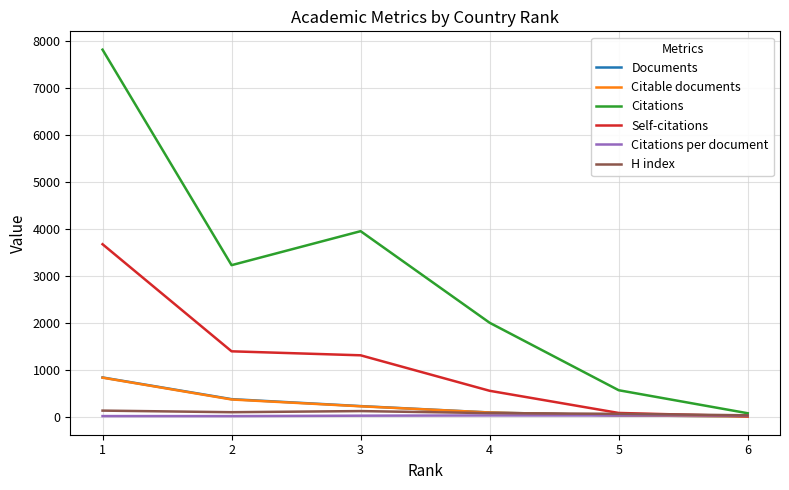

Which series has the widest spread of values?

Citations